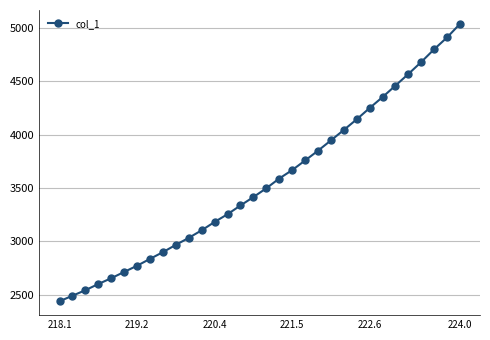

What is the sum of all values?

113798.5